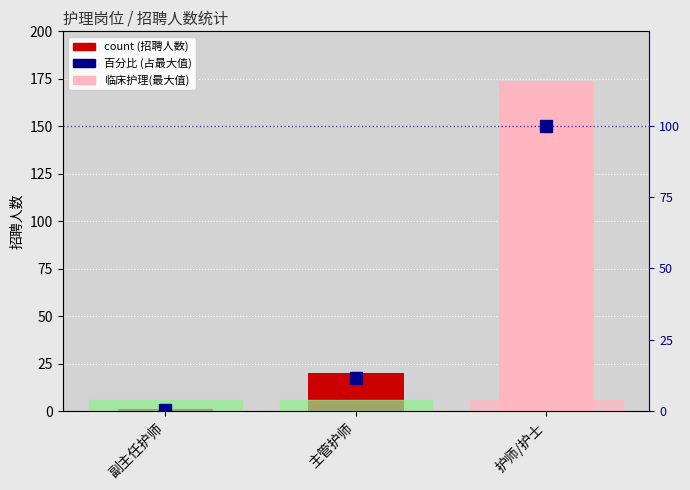

Which series has the largest total across all categories?

招聘人数